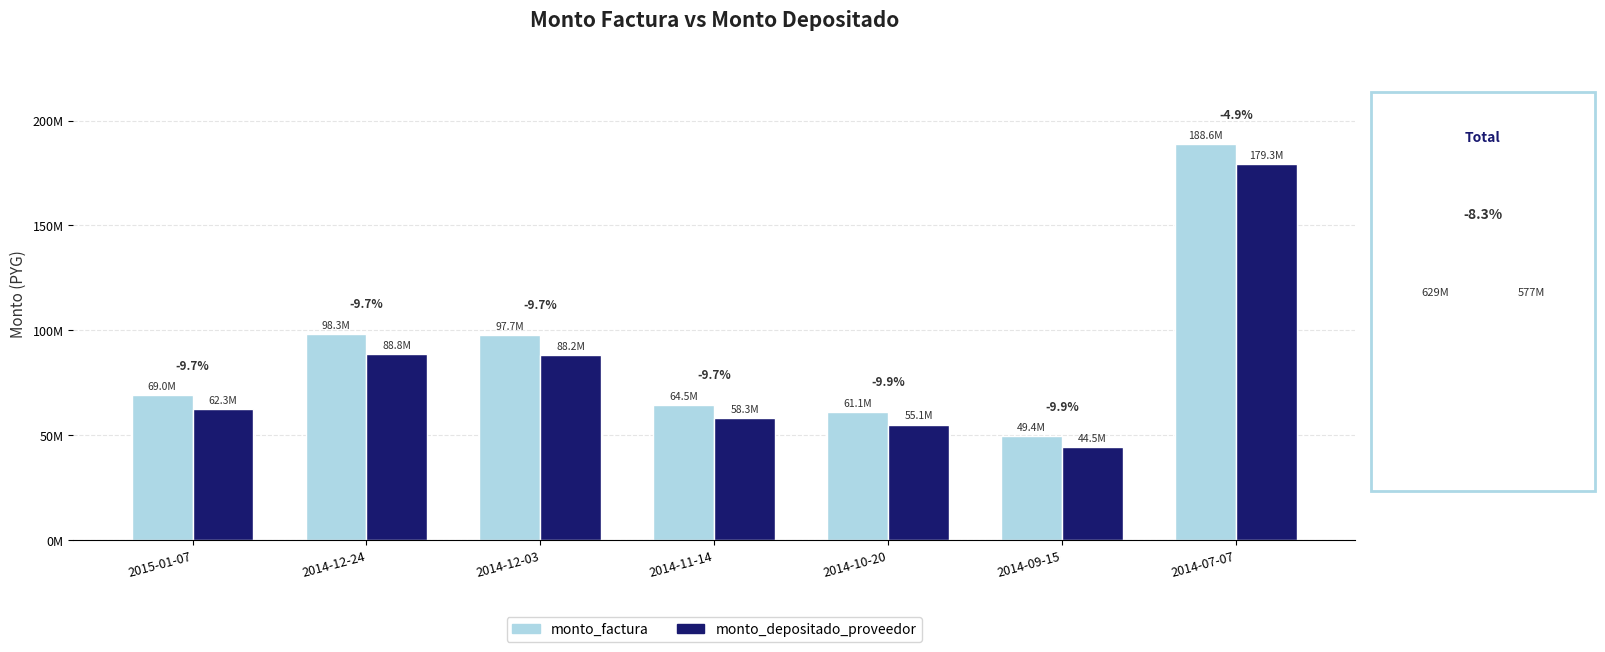

Is it true that monto_factura equals 19253836 at 2014-09-15?

False